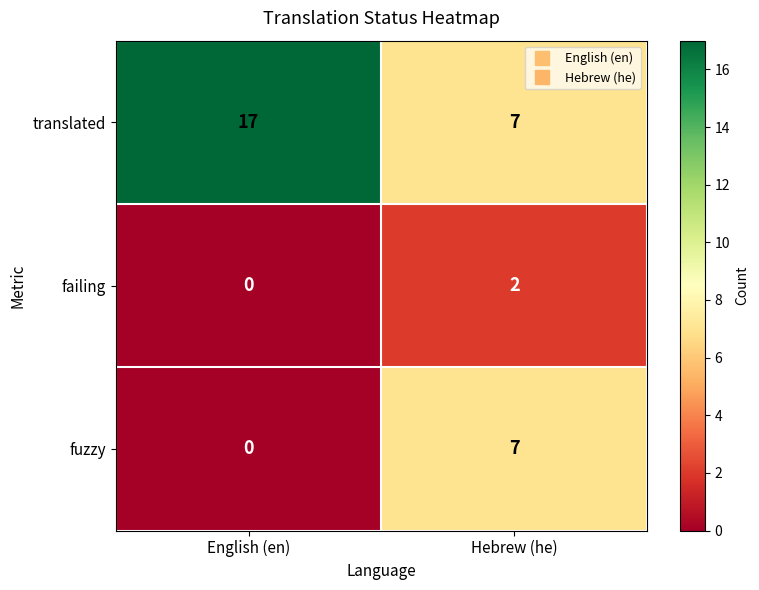

At which label does failing reach its peak?

Hebrew (he)